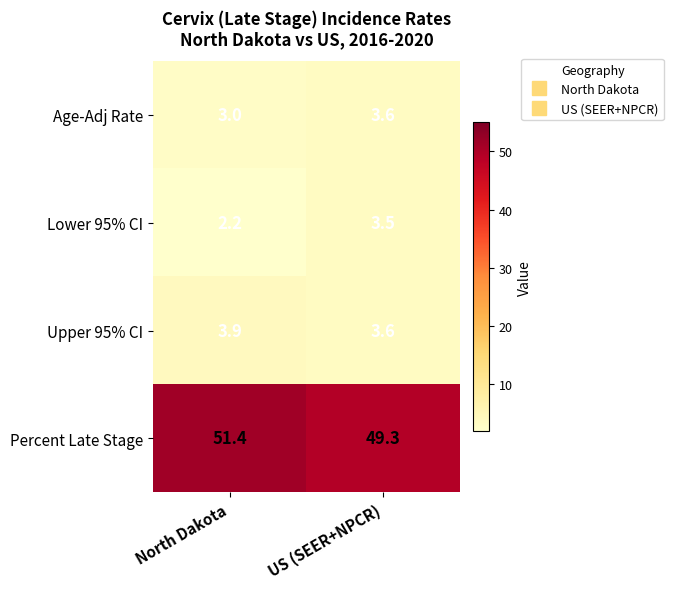

Read the Percent Late Stage value at North Dakota.

51.4